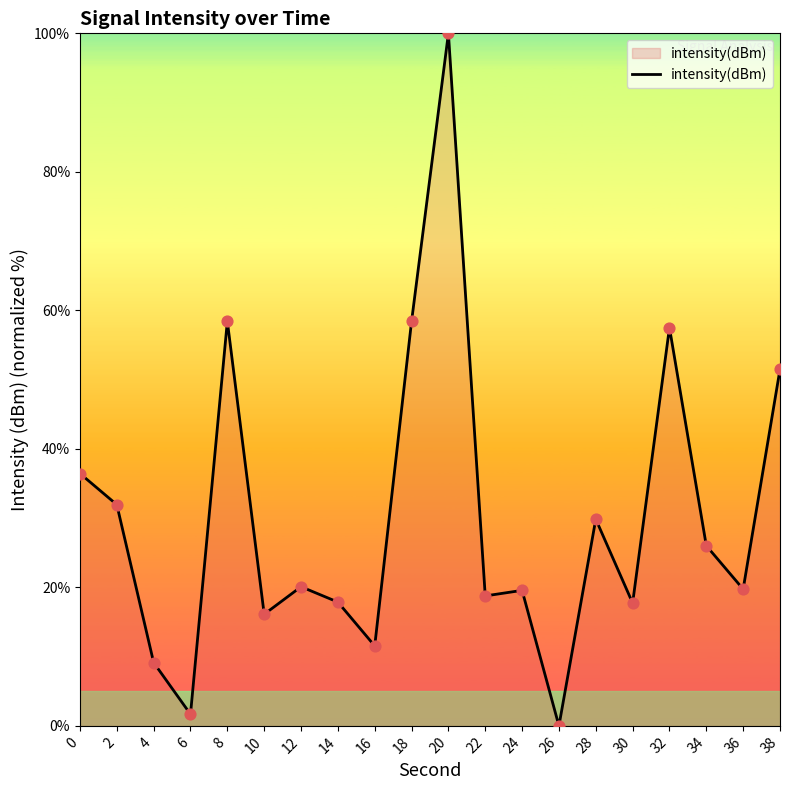

What is the change in value from 2 to 28?

-2.1